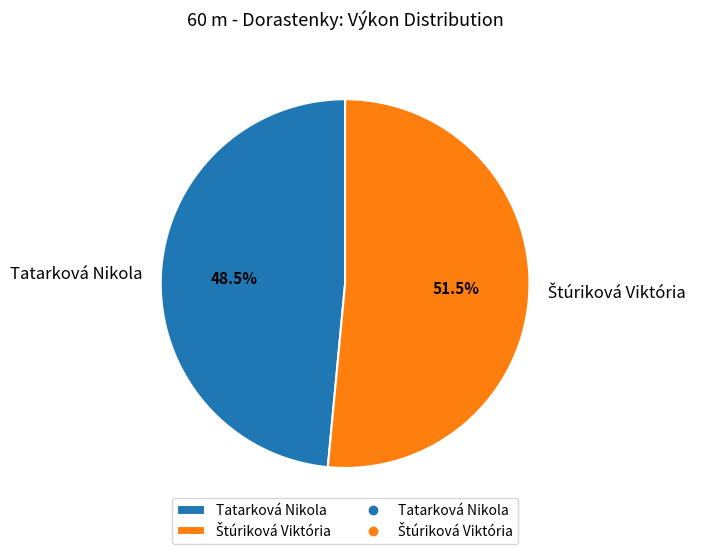

Which category has the smallest portion of the pie?

Tatarková Nikola